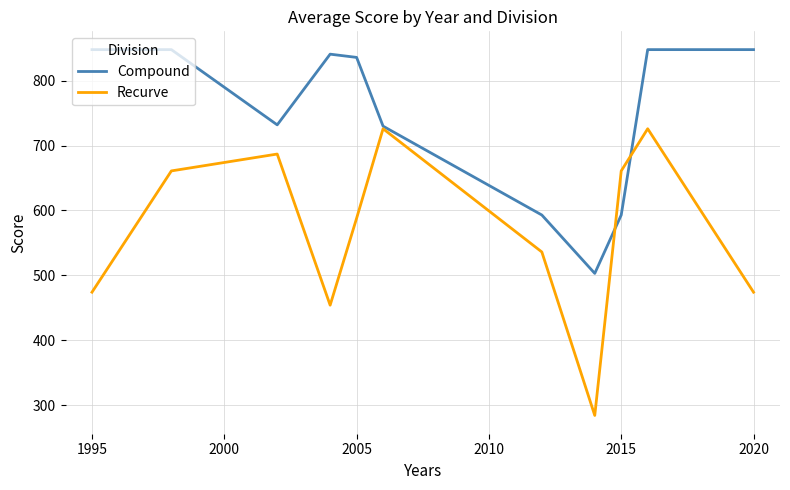

Rank the series by their average value, from highest to lowest.

Compound, Recurve